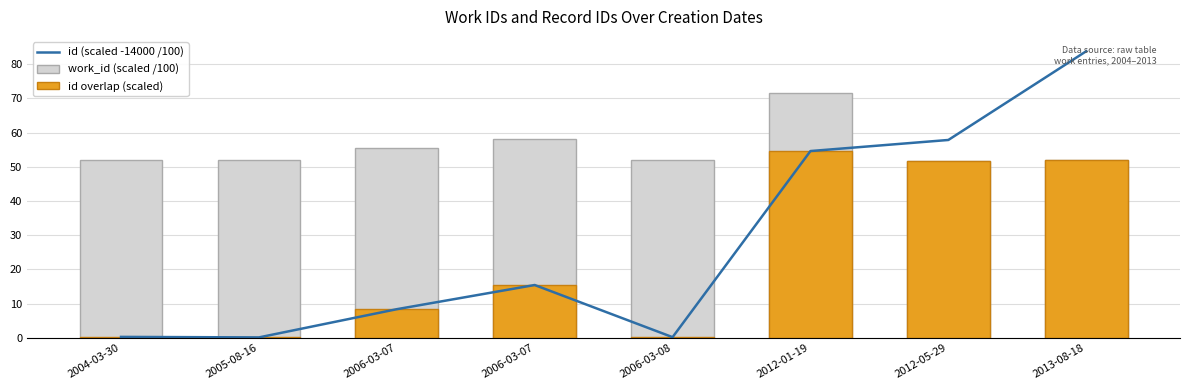

What is the value of the id (scaled -14000 /100) bar at the 5th from the left?

0.2